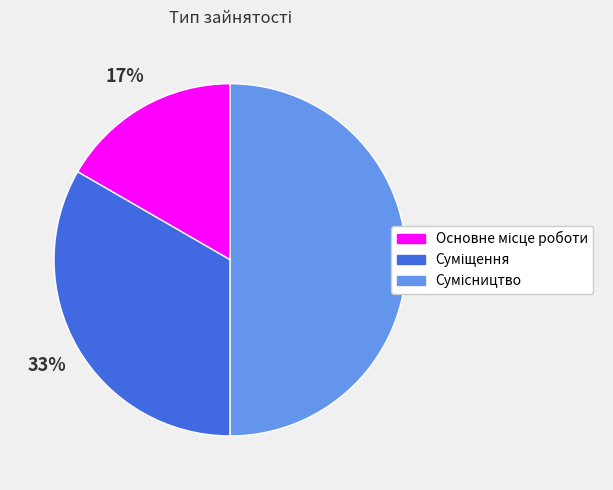

To the nearest percent, what is the difference between the largest and smallest slice percentages?

33%